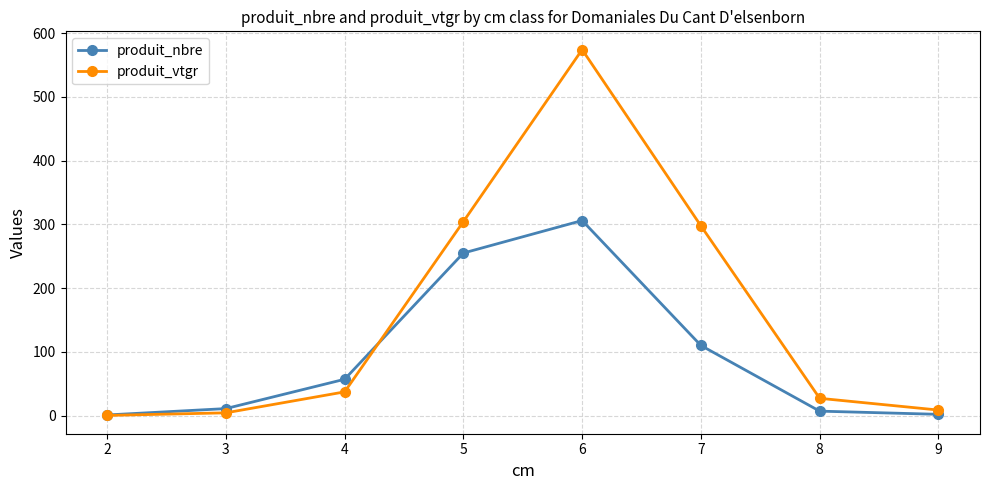

The value of produit_vtgr at 5 is 304.3. True or false?

True